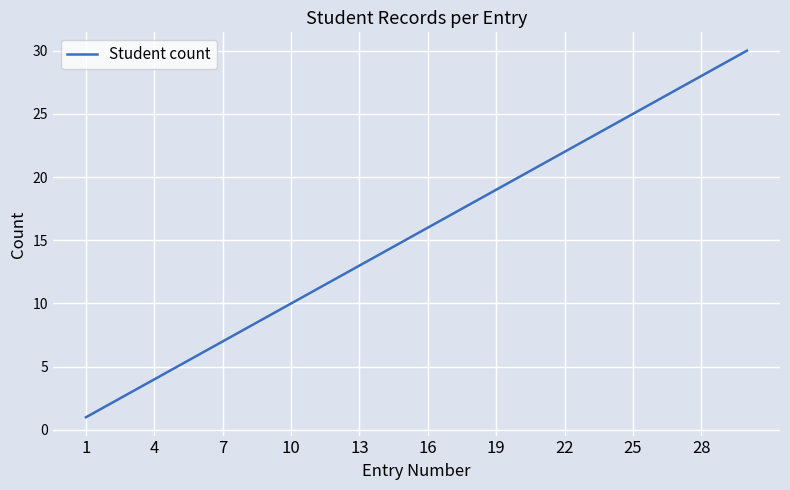

What is the maximum value shown in the chart?

30